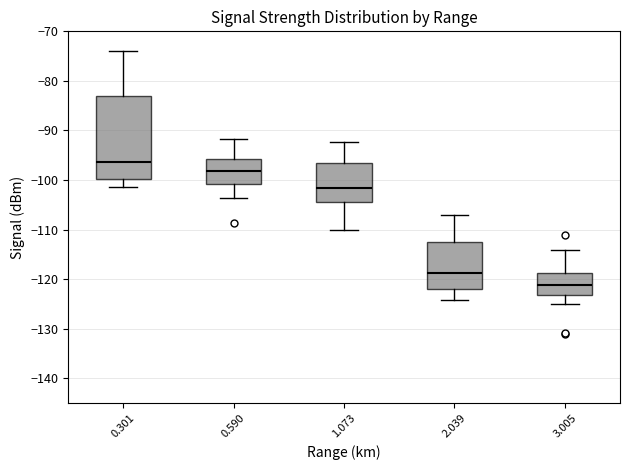

Reading left to right, transcribe this box plot: for each box, give where its median line is, the range the box spans, and where its two whiskers end, as read against the y-axis. The values are not printed on the chart, so give them approximately, as read against the axis.

0.301: median -96, box -100 to -83, whiskers -101 to -74
0.590: median -98, box -101 to -96, whiskers -104 to -92
1.073: median -101, box -104 to -96, whiskers -110 to -92
2.039: median -119, box -122 to -112, whiskers -124 to -107
3.005: median -121, box -123 to -119, whiskers -125 to -114